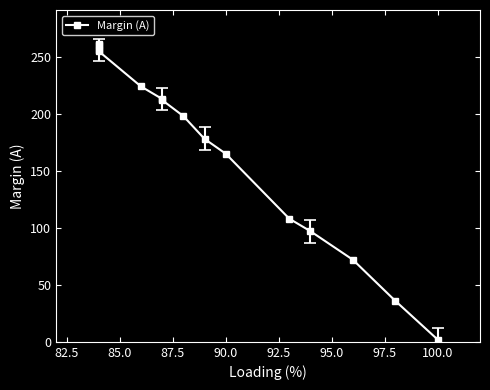

How many data points are less than 198?

7